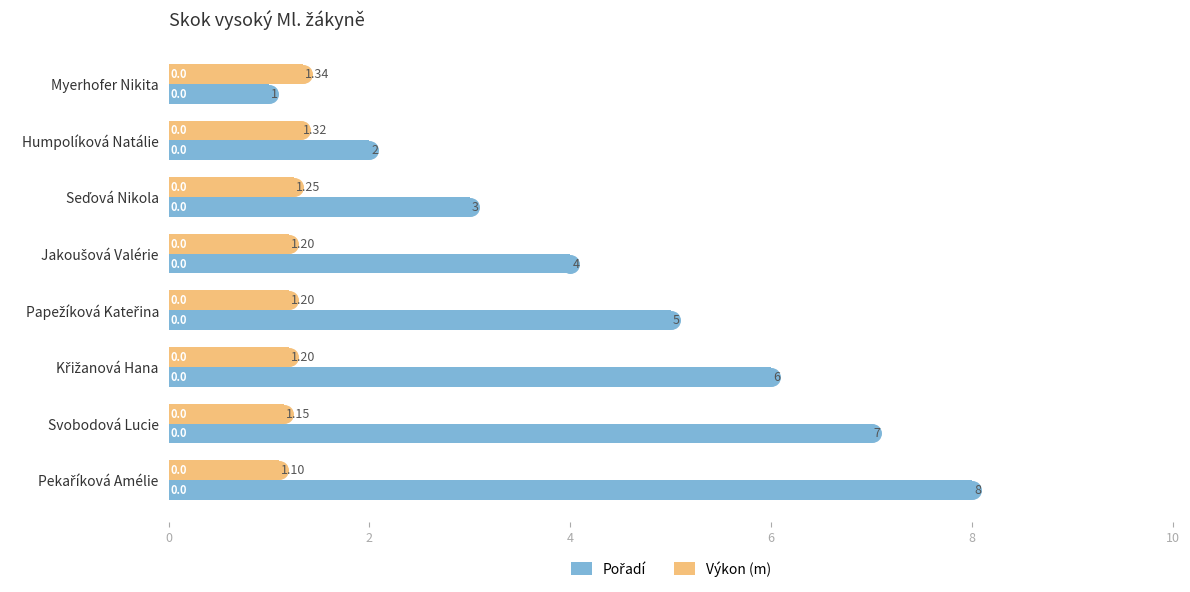

Is the value of Výkon (m) at Humpolíková Natálie greater than the value of Pořadí at Svobodová Lucie?

No